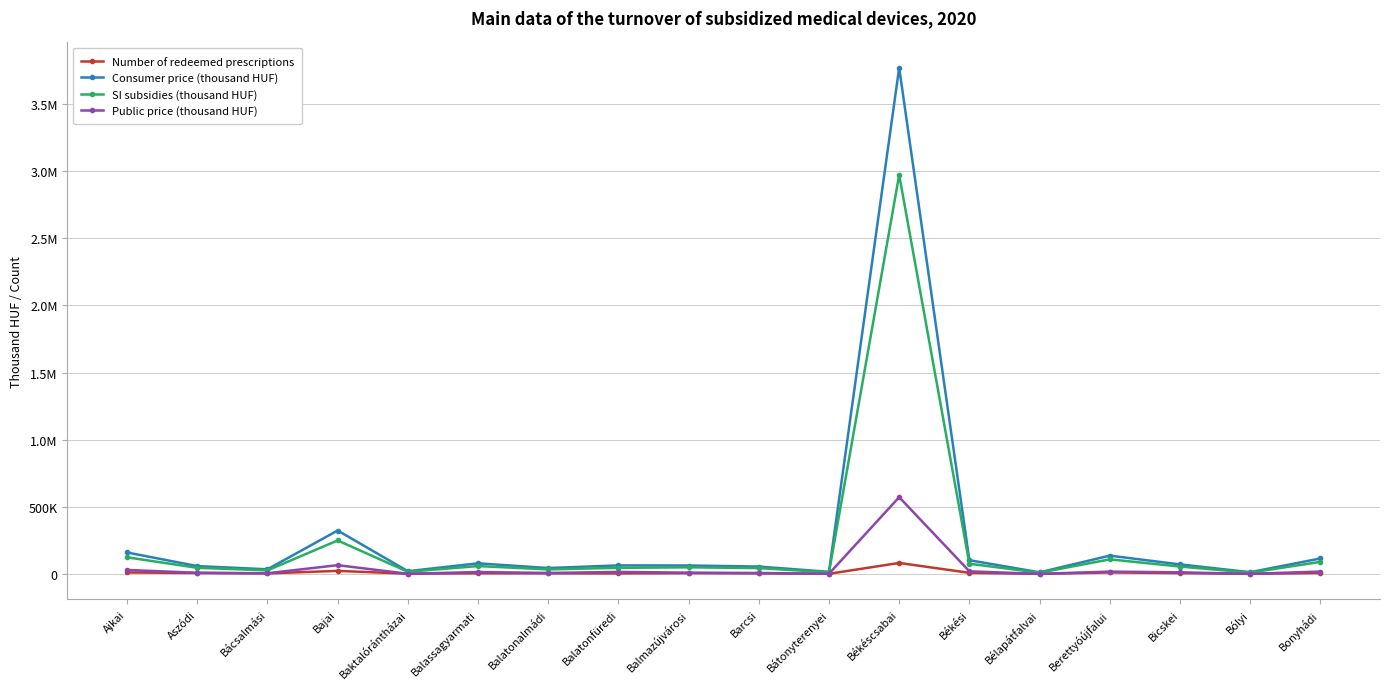

Does the chart have visible grid lines?

Yes